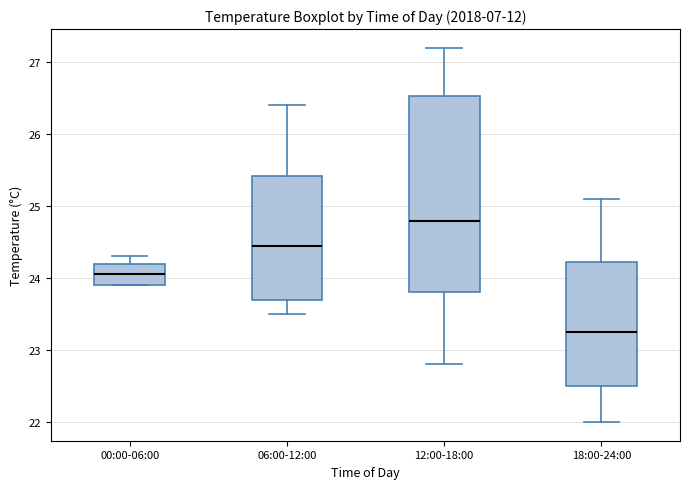

Which box is the tallest, from its lower edge to its upper edge?

12:00-18:00